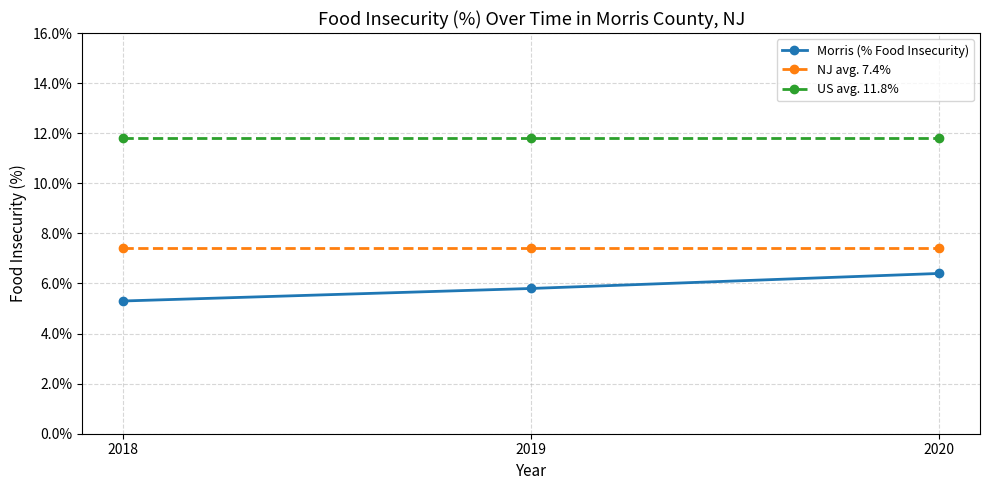

What is the maximum value for Morris (% Food Insecurity)?

0.1